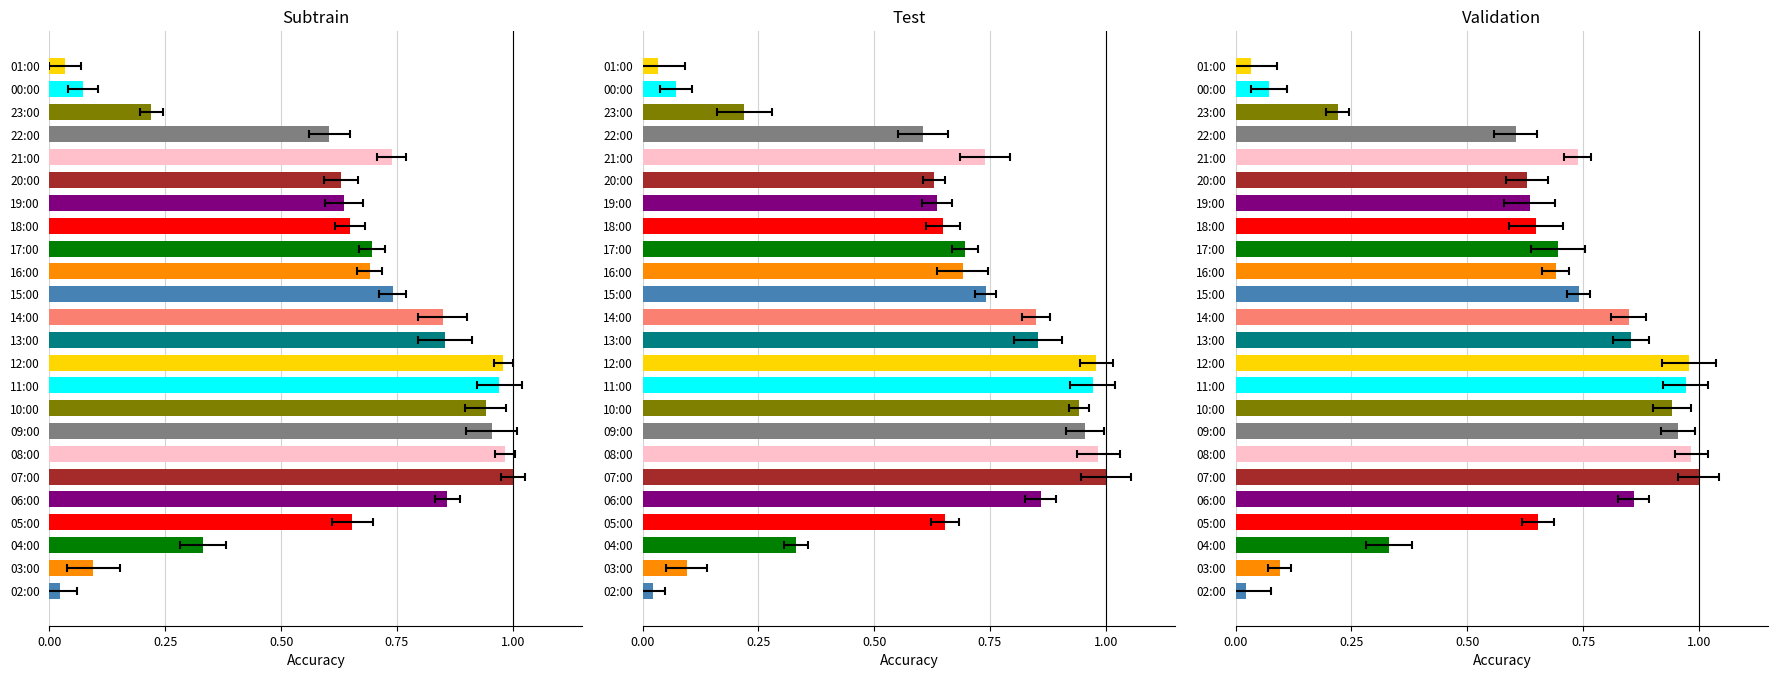

How many series are shown in this chart?

1